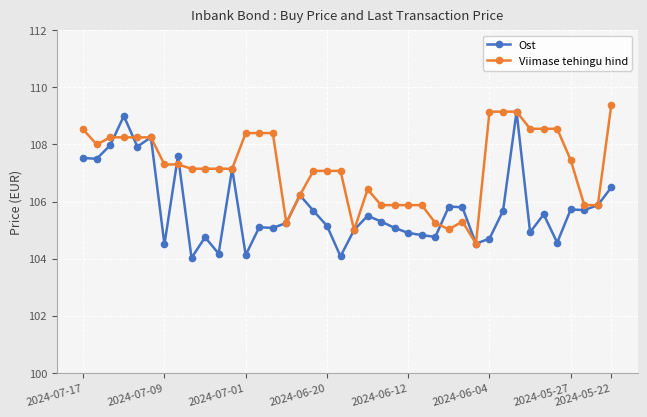

Which series has the largest total across all categories?

Viimase tehingu hind